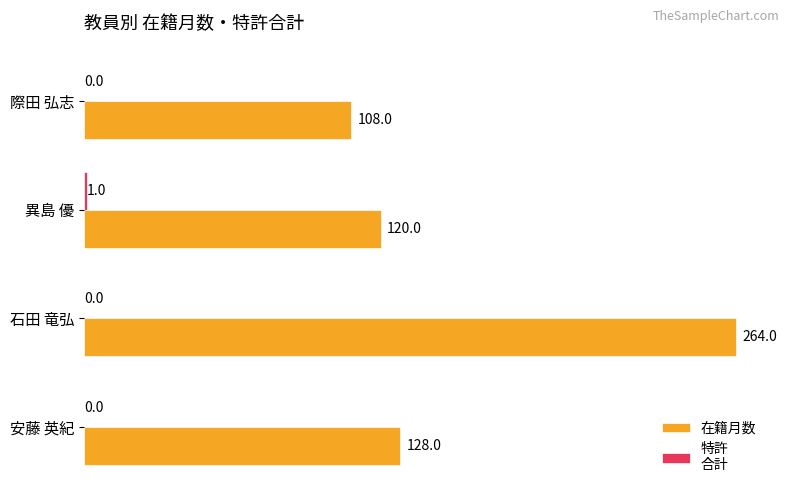

What is the maximum value shown in the chart?

264